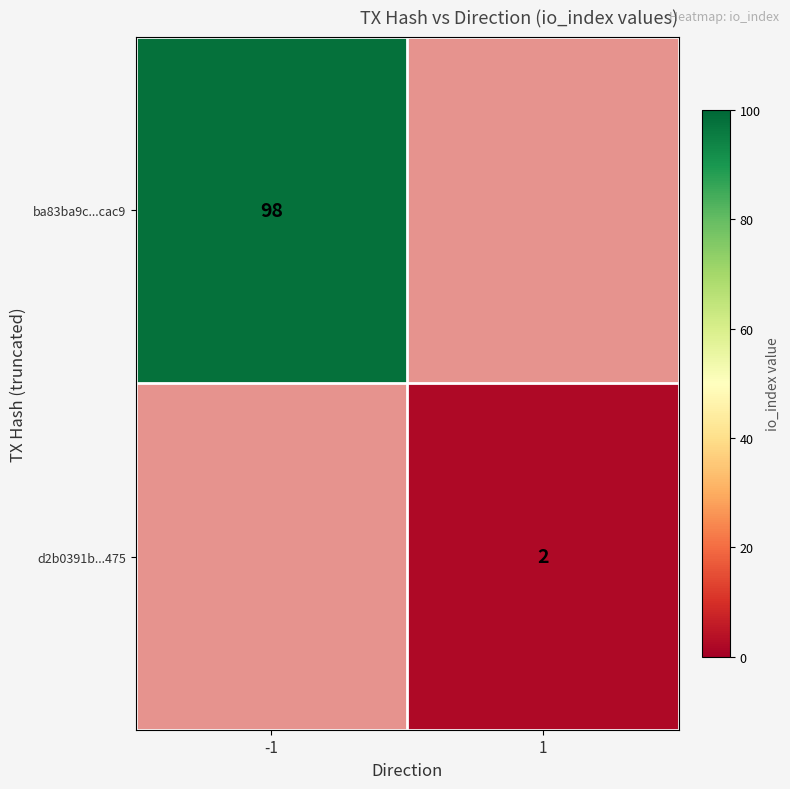

True or false: d2b0391b...475 has a value of 1 at 1.

False